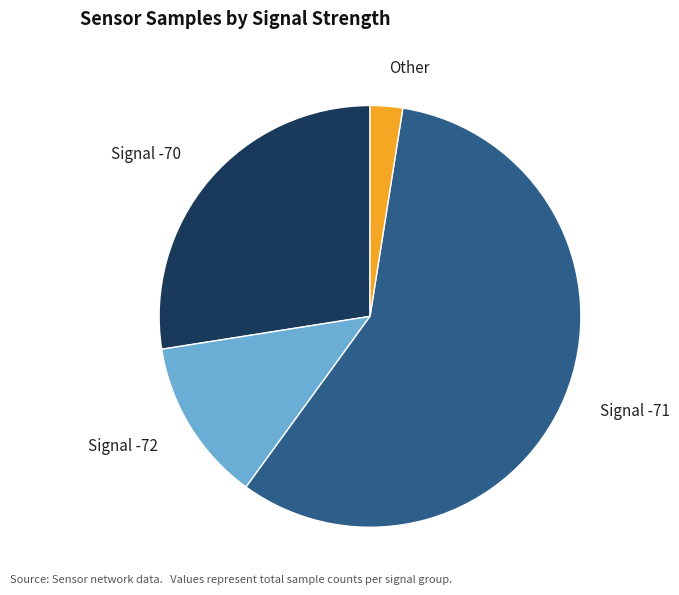

Rank the categories by value from lowest to highest.

Other, Signal -72, Signal -70, Signal -71